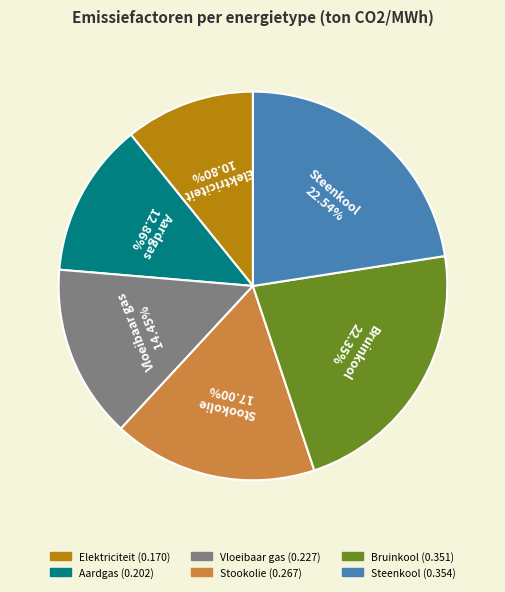

Is there any slice that represents more than half of the pie?

No